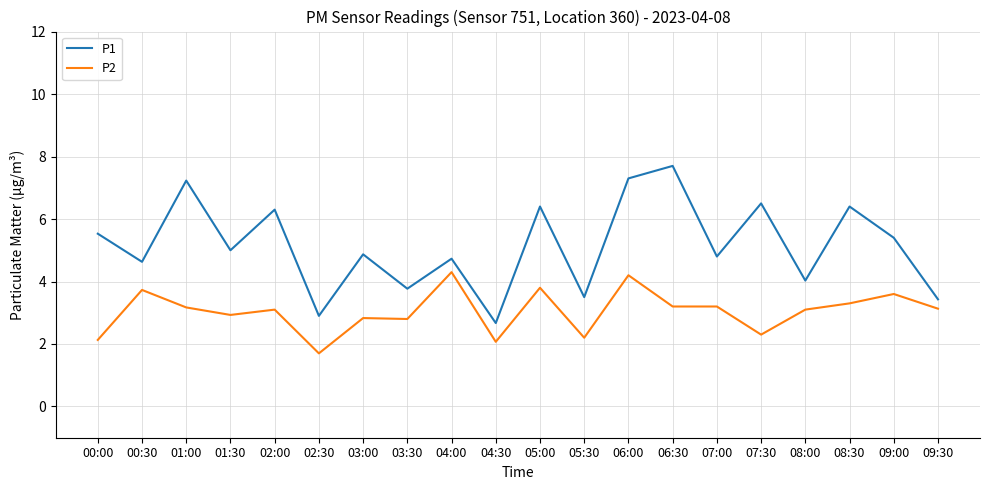

How many lines are shown in the chart?

2